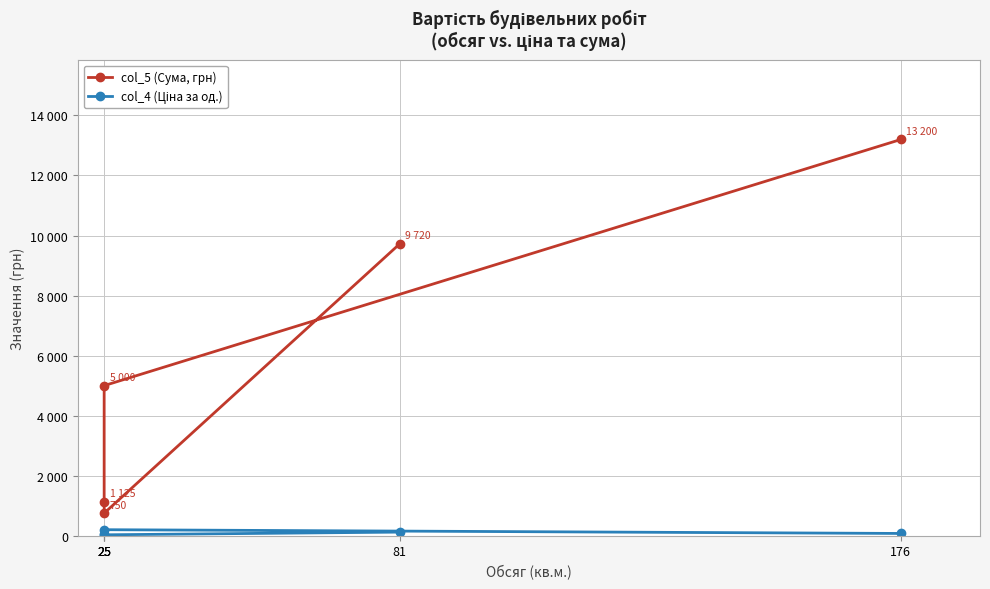

Rank the categories by col_5 (Сума, грн) value from lowest to highest.

25, 25, 25, 81, 176